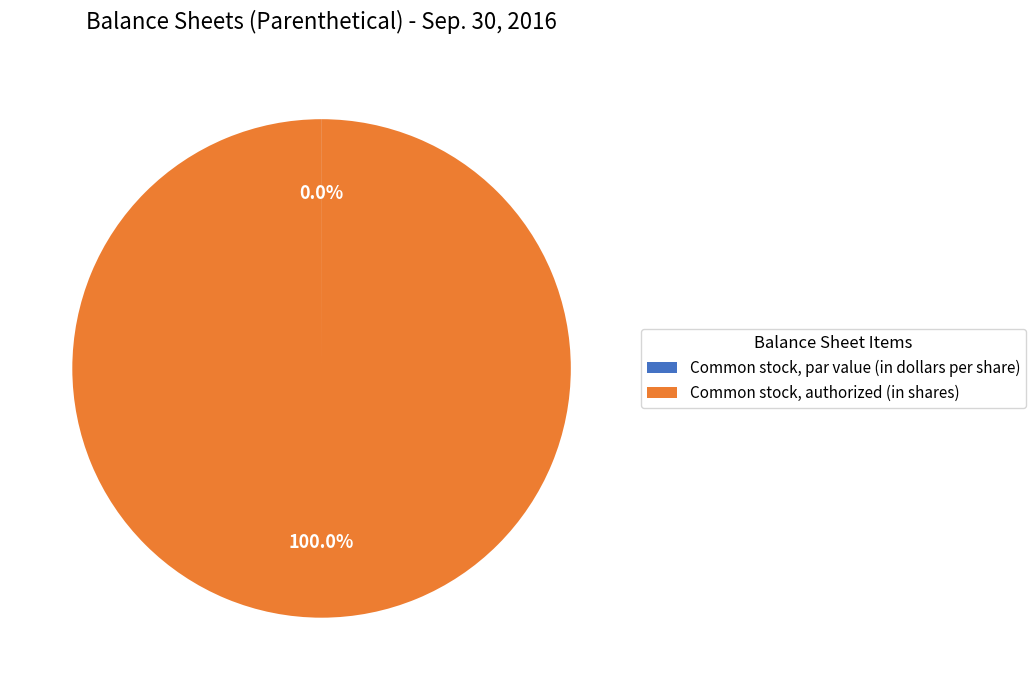

Which category has the biggest portion of the pie?

Common stock, authorized (in shares)